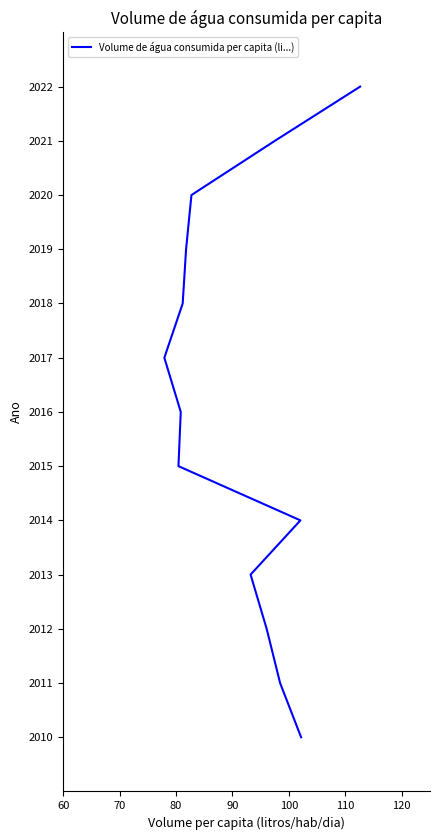

How many lines are shown in the chart?

1